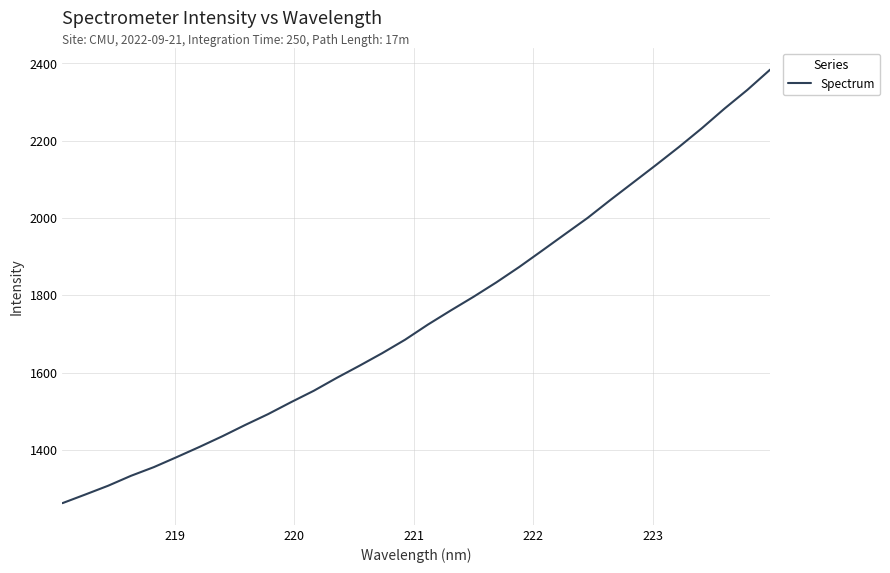

What is the smallest value displayed?

1262.0